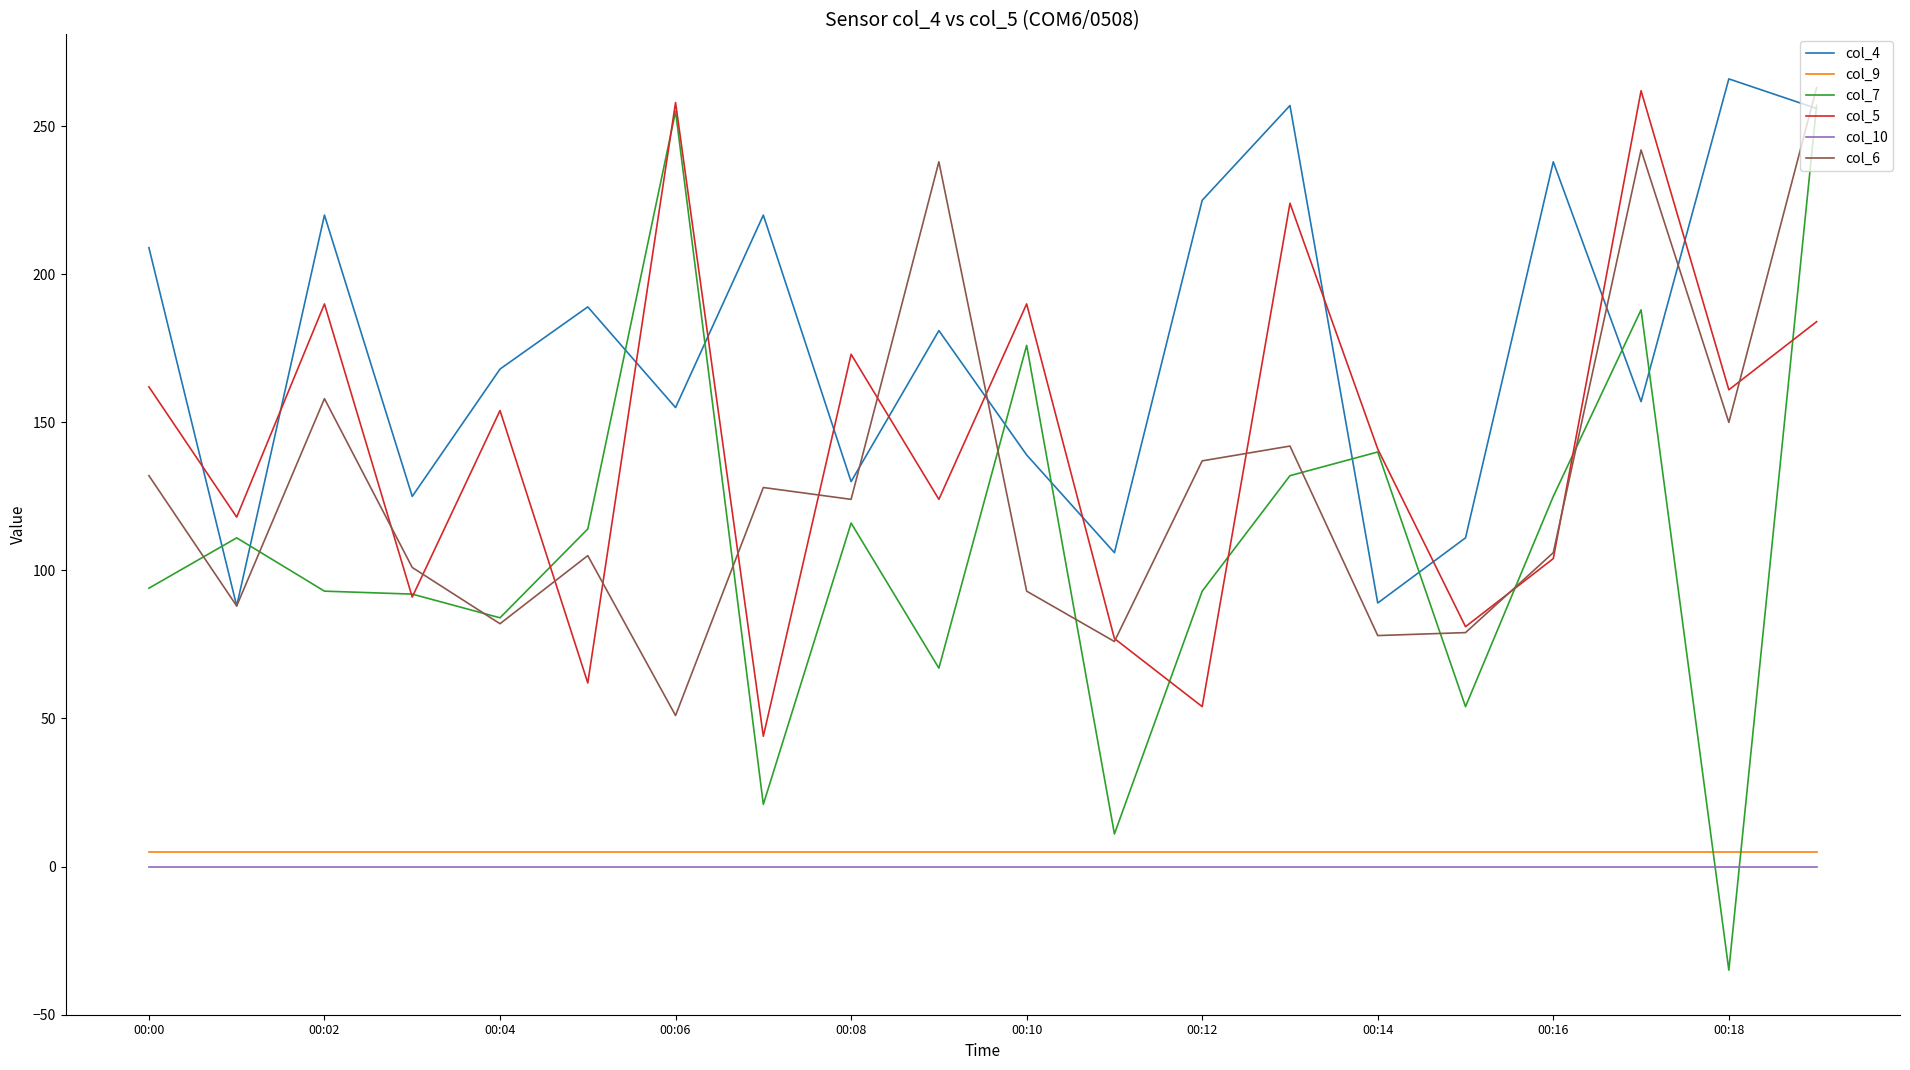

What is the minimum value shown in the chart?

-35